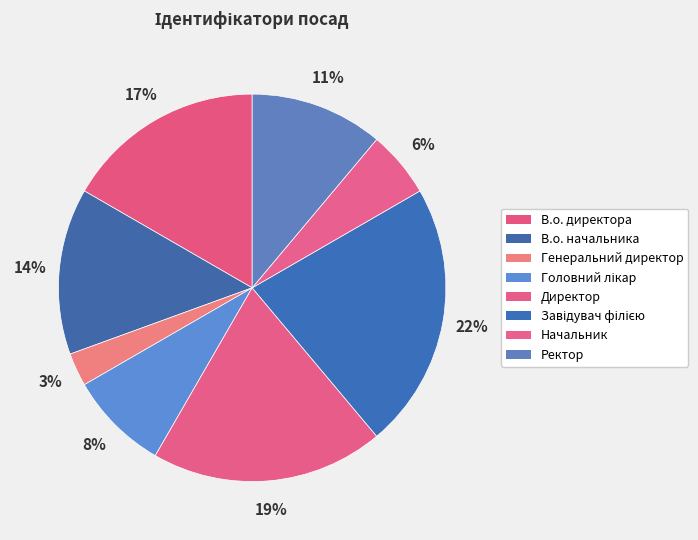

Count the number of slices in the pie.

8